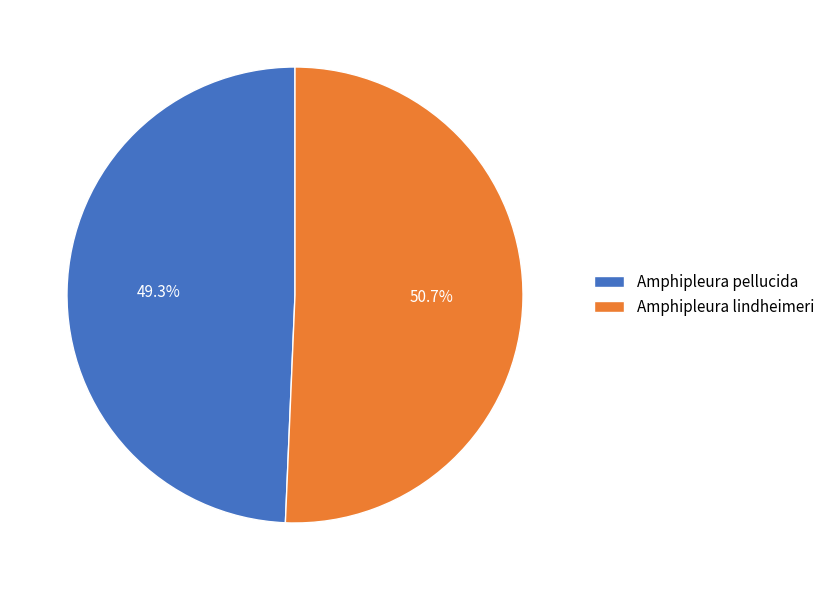

What portion of the pie excludes Amphipleura lindheimeri?

49.3%